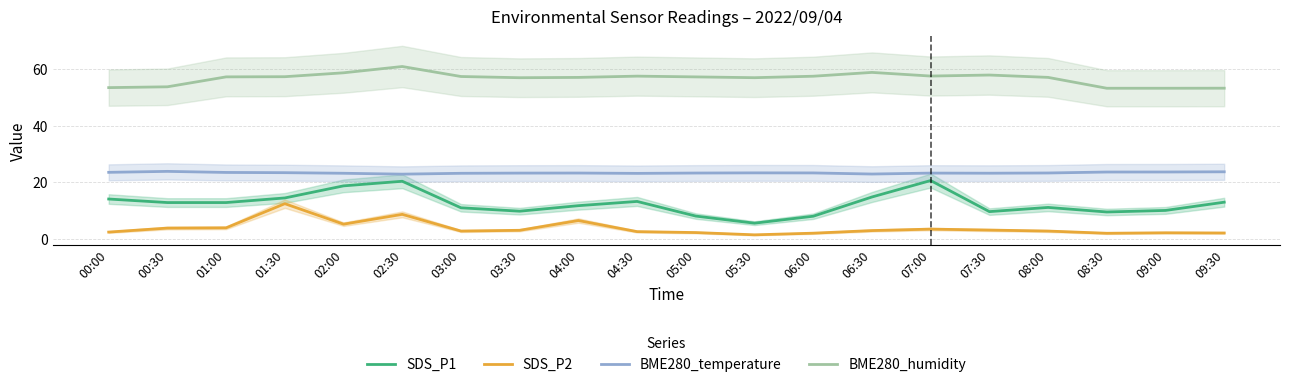

True or false: SDS_P1 and BME280_temperature intersect in this chart.

False